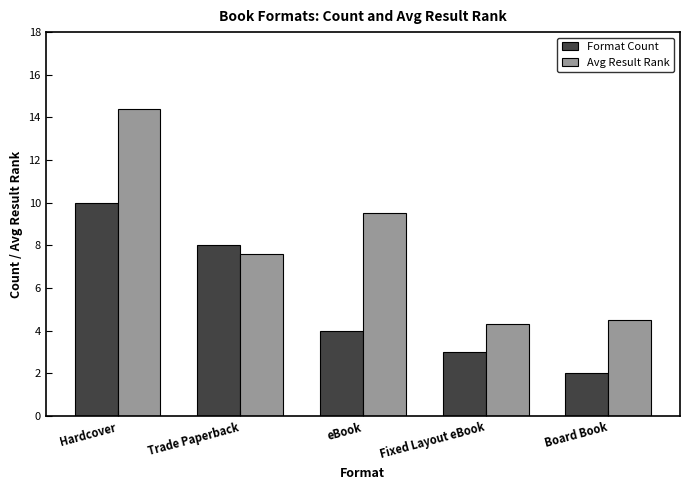

Are the bars grouped side by side (vs. stacked)?

Yes